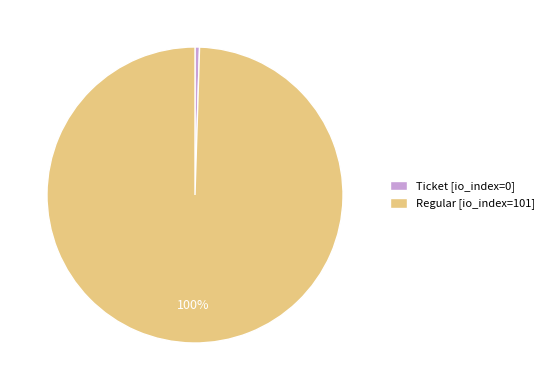

To the nearest percent, what is the average slice percentage?

50%